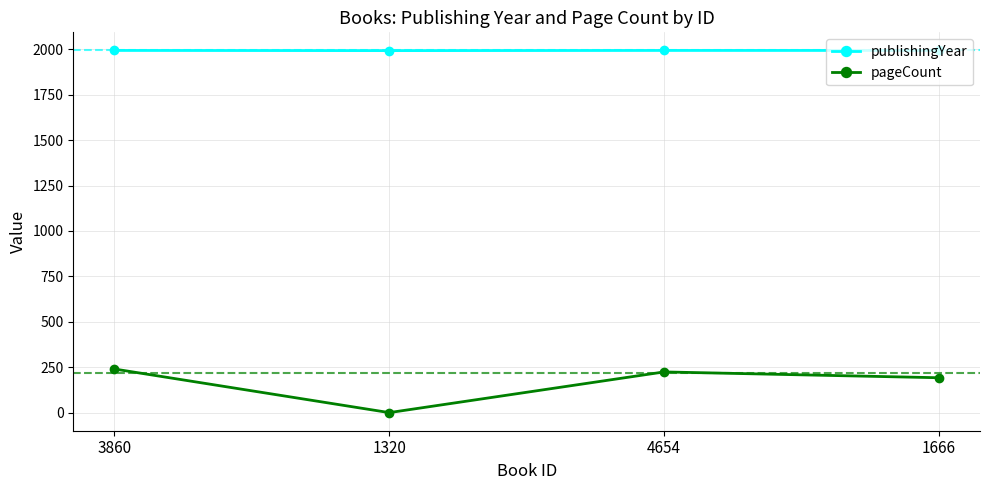

What is the total value across all series at 4654?

2218